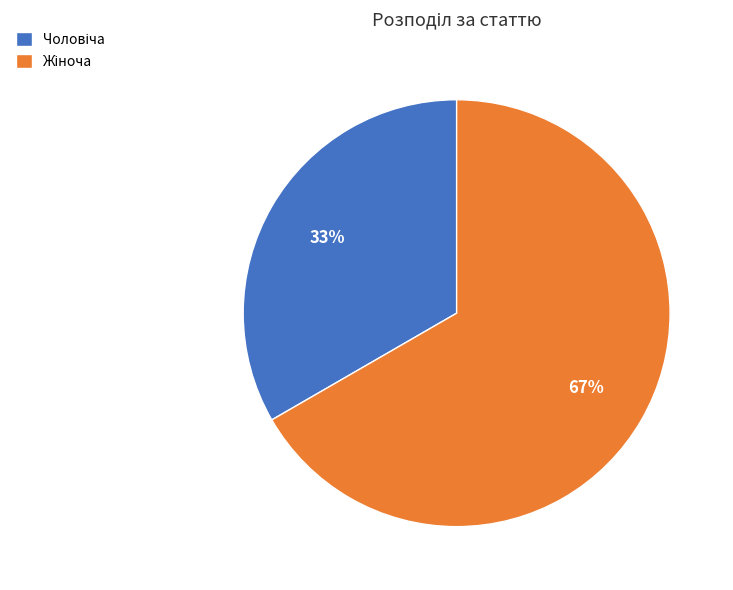

Does any single category account for the majority?

Yes